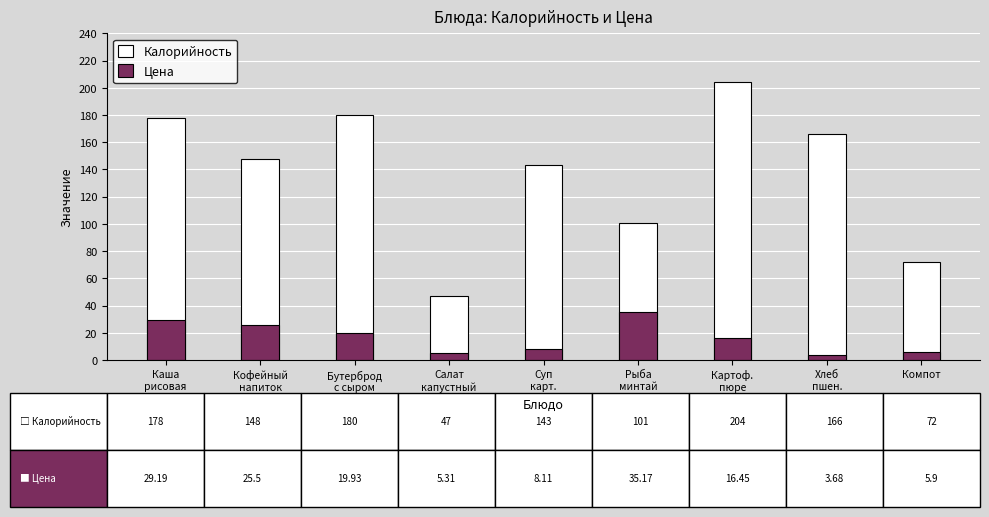

Reading right to left, transcribe all the data shown in this chart.

Калорийность: 72.0	166.0	204.0	101.0	143.0	47.0	180.0	148.0	178.0
Цена: 5.9	3.7	16.4	35.2	8.1	5.3	19.9	25.5	29.2